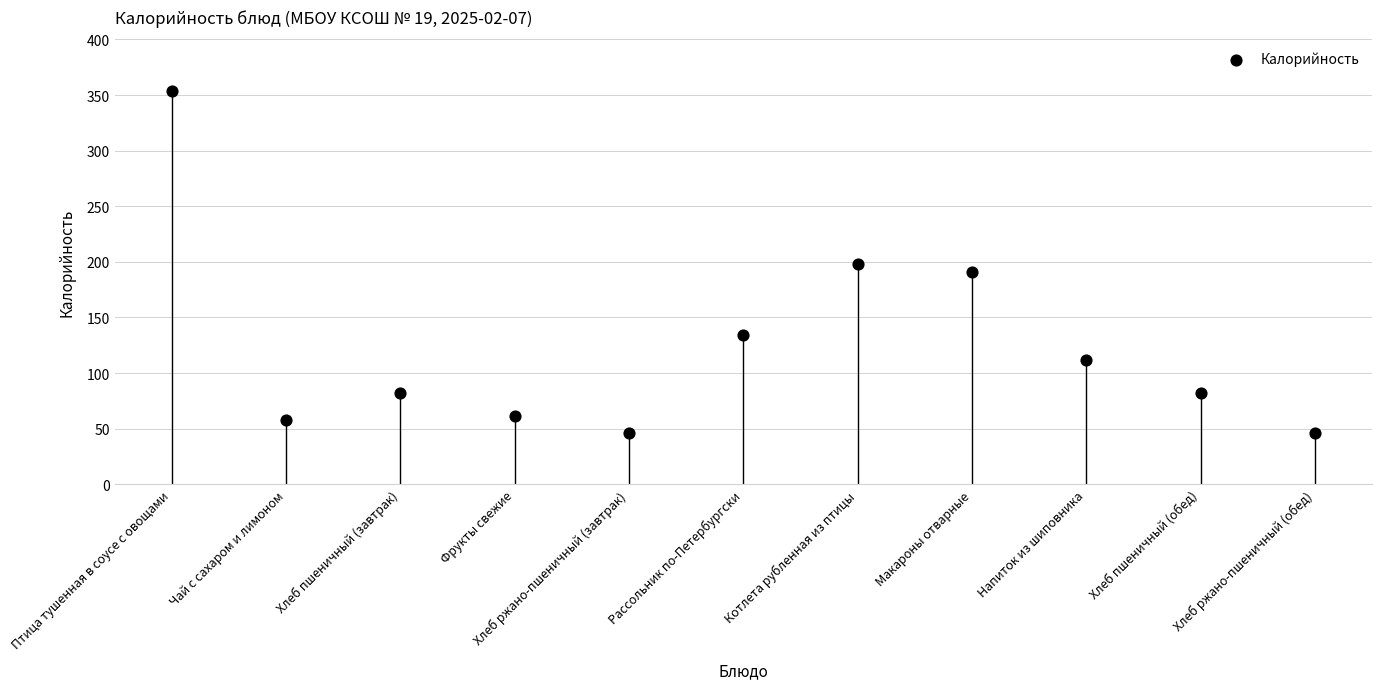

What is the average Y value?

124.1